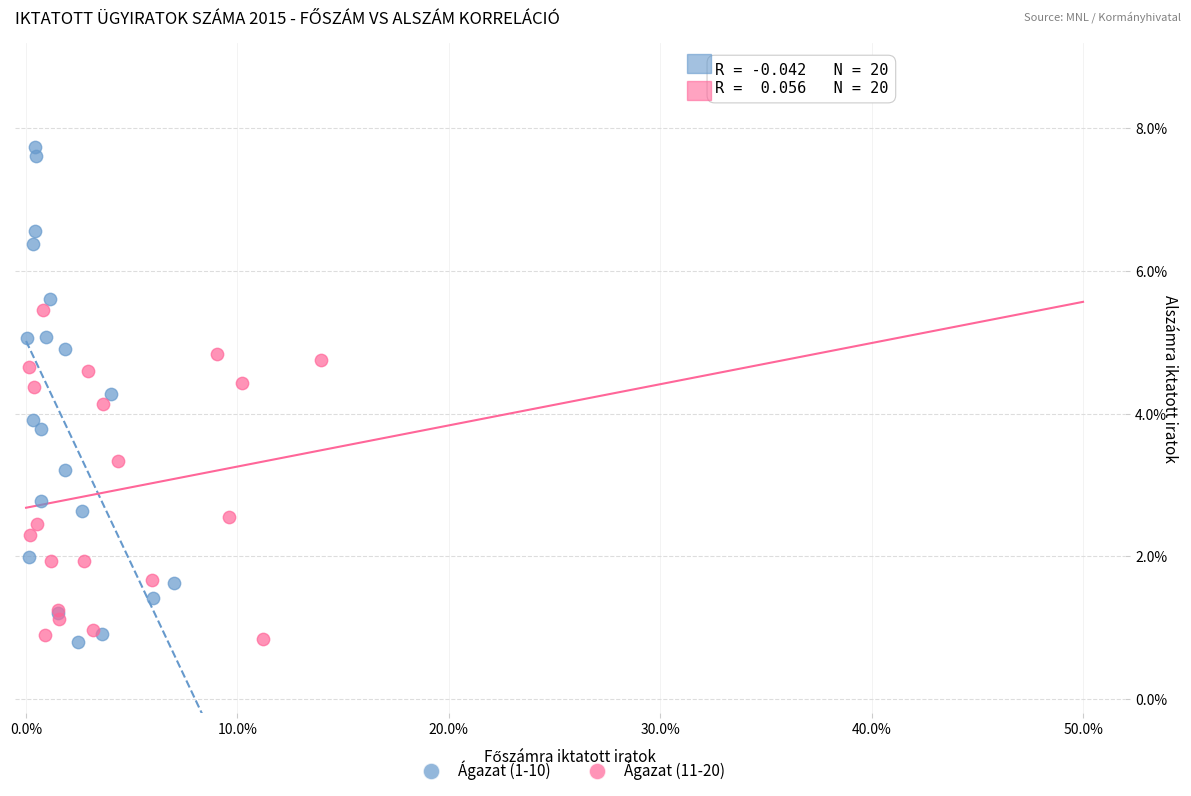

Which series has the largest Y range (max minus min)?

Ágazat (1-10)